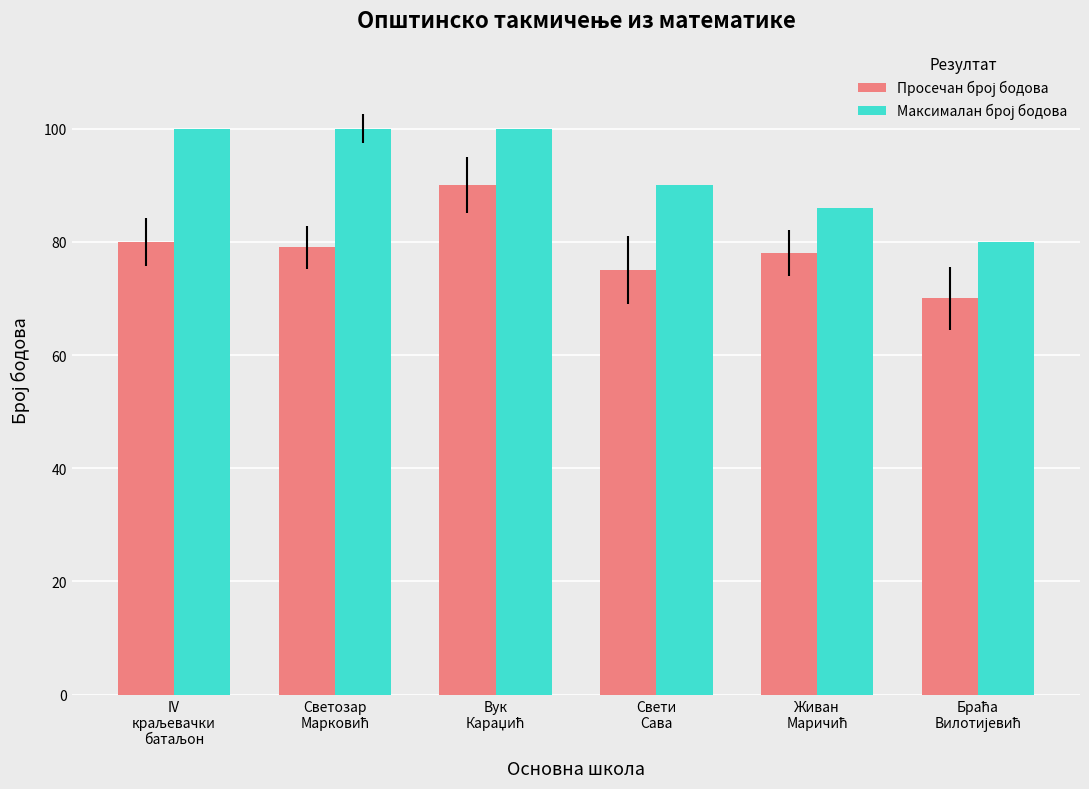

What is the greatest value displayed?

100